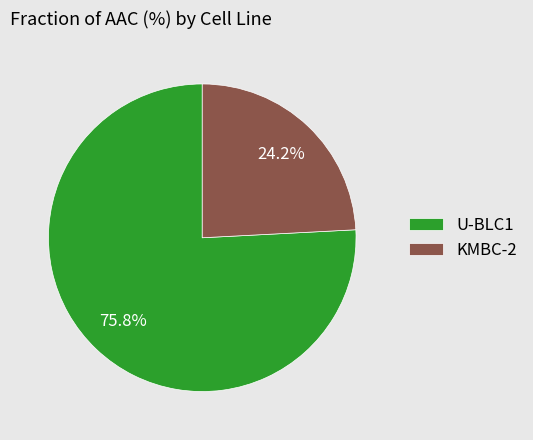

Which has a higher value, KMBC-2 or U-BLC1?

U-BLC1